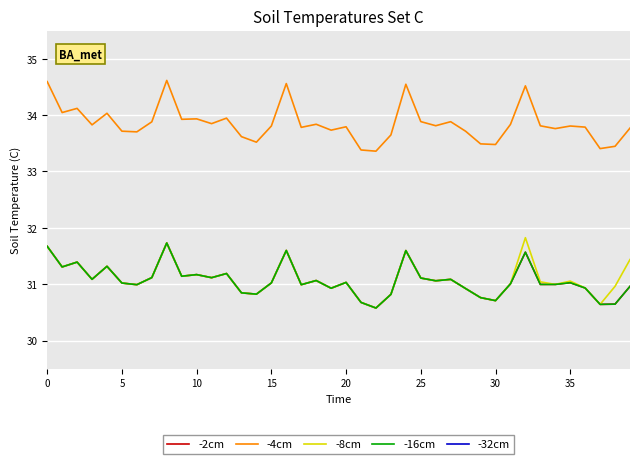

Which series has the largest range (max minus min)?

-4cm